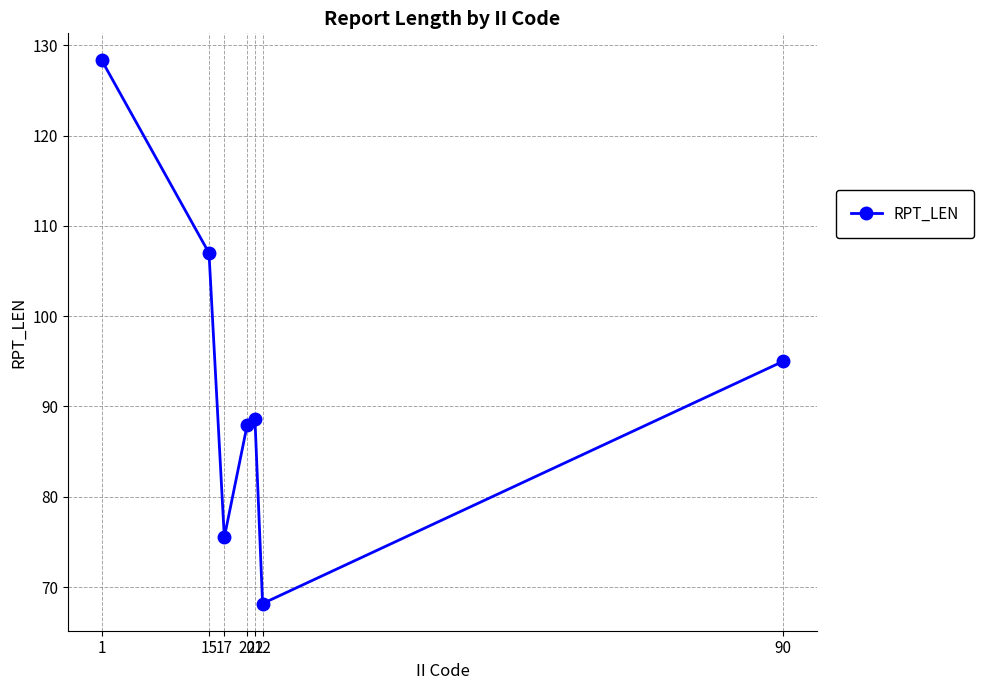

What is the maximum value shown in the chart?

128.3